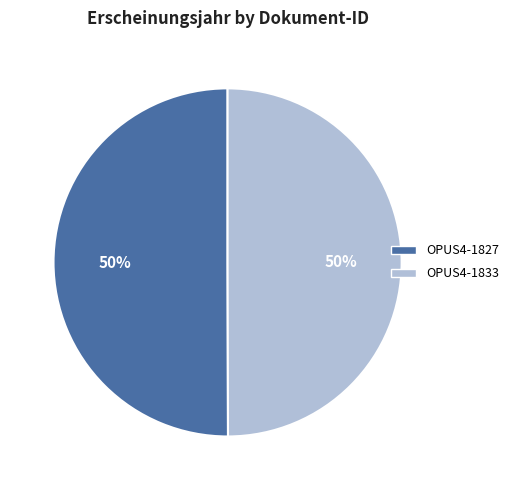

Approximately how many times larger is the value at OPUS4-1833 compared to OPUS4-1827?

1.0